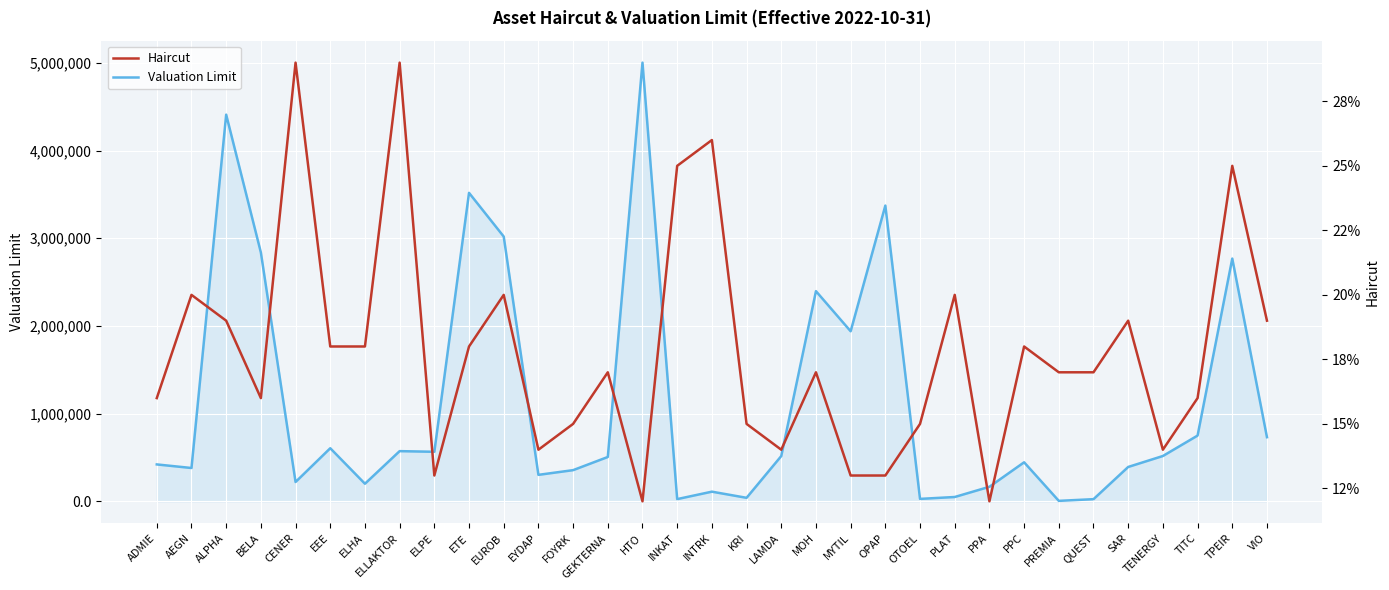

List the series in order of their overall mean, lowest first.

Haircut, Valuation Limit